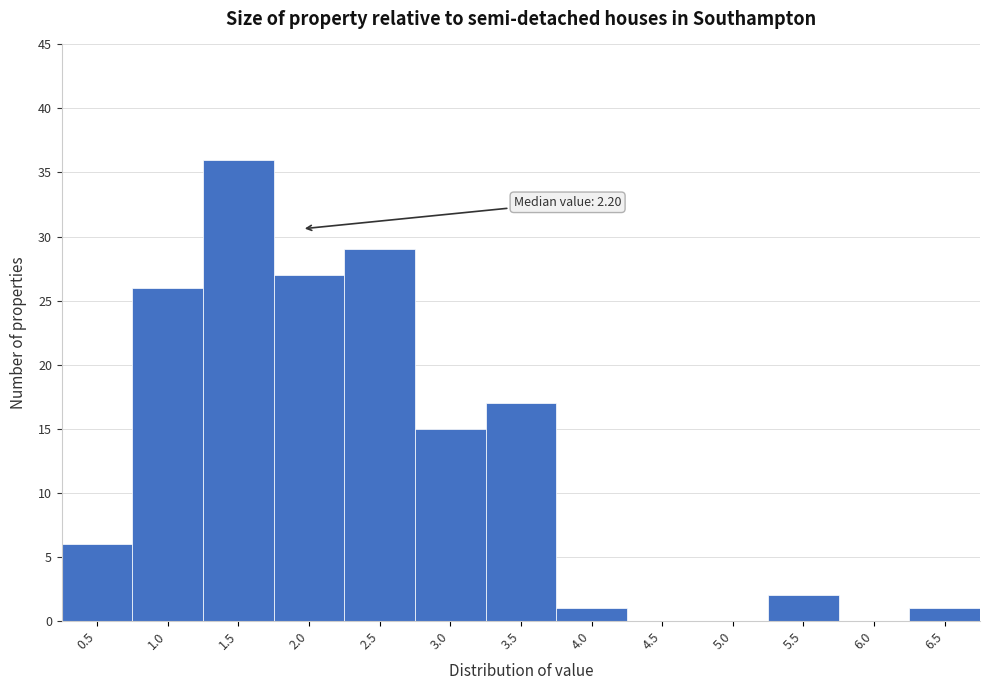

Reading left to right, what are all the values shown in this chart?

0.5=6	1.0=26	1.5=36	2.0=27	2.5=29	3.0=15	3.5=17	4.0=1	4.5=0	5.0=0	5.5=2	6.0=0	6.5=1